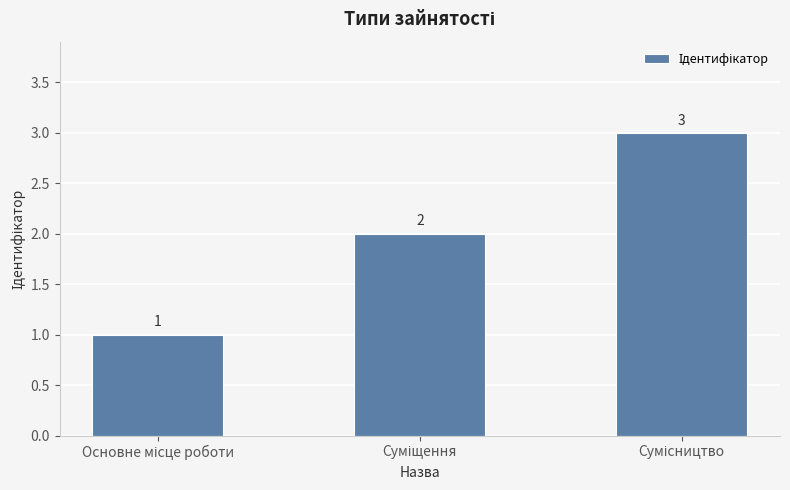

Count the number of categories in the chart.

3